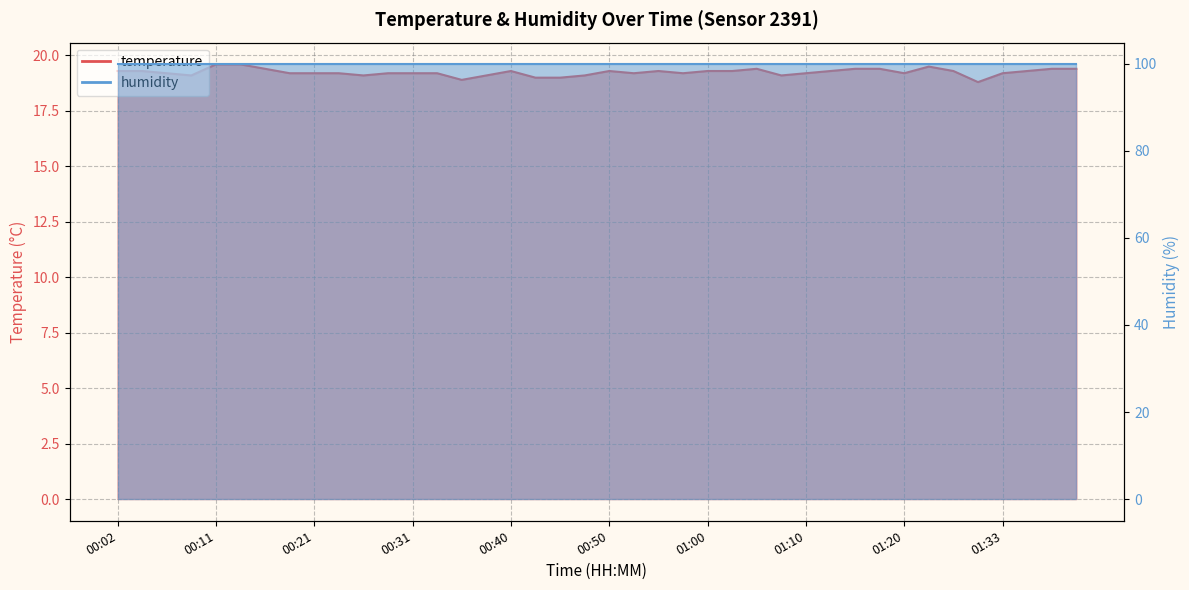

List the labels in order of value, largest first.

00:11, 00:14, 01:23, 00:16, 01:05, 01:15, 01:17, 01:38, 01:40, 00:02, 00:04, 00:40, 00:50, 00:55, 01:00, 01:02, 01:13, 01:28, 01:35, 00:06, 00:19, 00:21, 00:23, 00:28, 00:31, 00:33, 00:53, 00:57, 01:10, 01:20, 01:33, 00:09, 00:26, 00:38, 00:48, 01:07, 00:43, 00:45, 00:36, 01:30